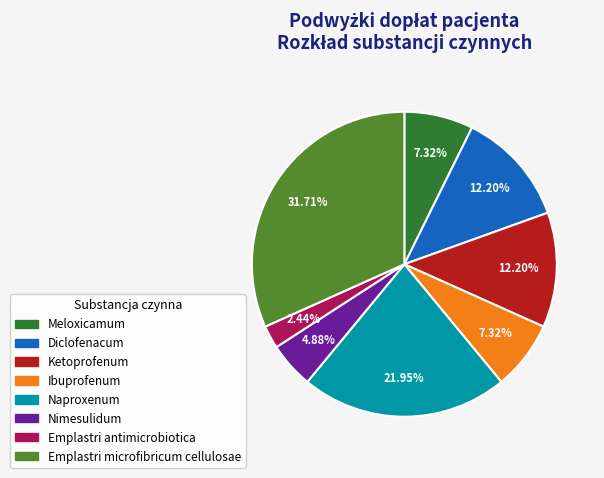

Is there a majority slice in this chart?

No